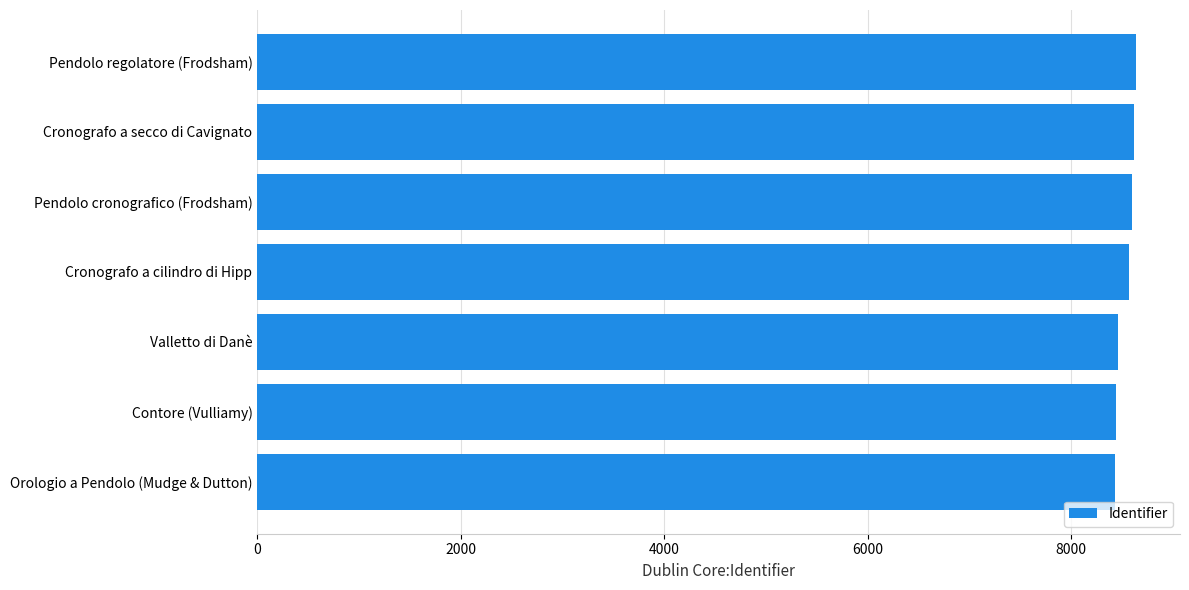

The chart shows a value of 5617 at Valletto di Danè. True or false?

False